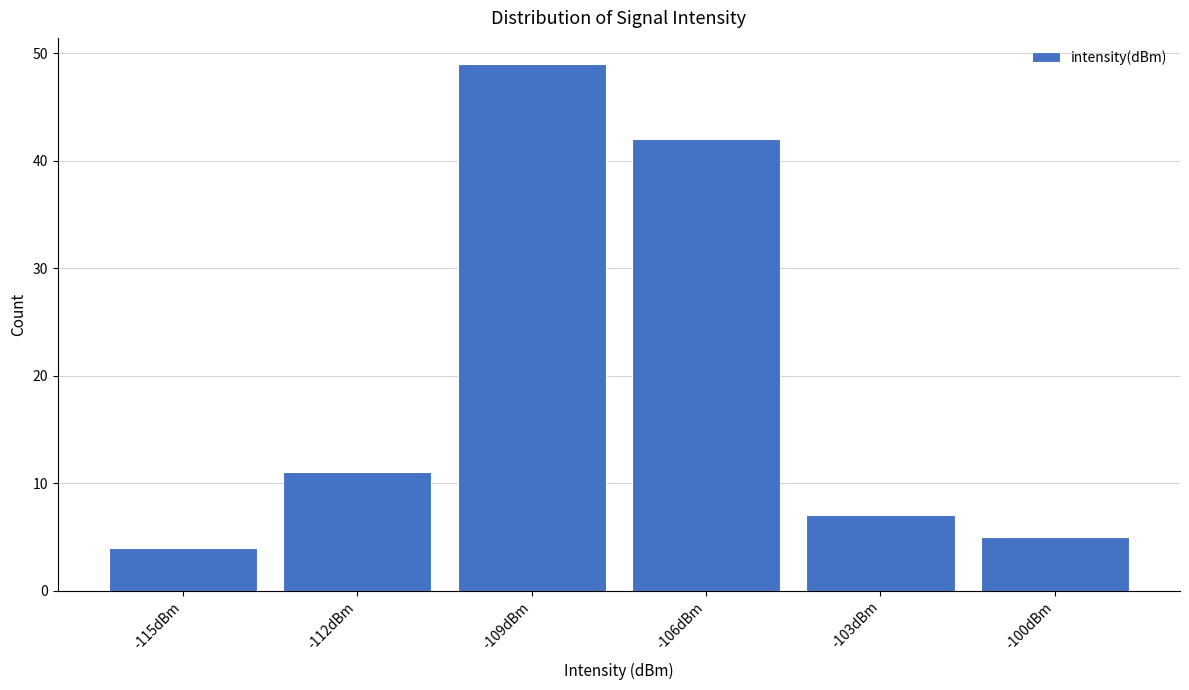

Reading left to right, transcribe all the data shown in this chart.

-115dBm=4	-112dBm=11	-109dBm=49	-106dBm=42	-103dBm=7	-100dBm=5